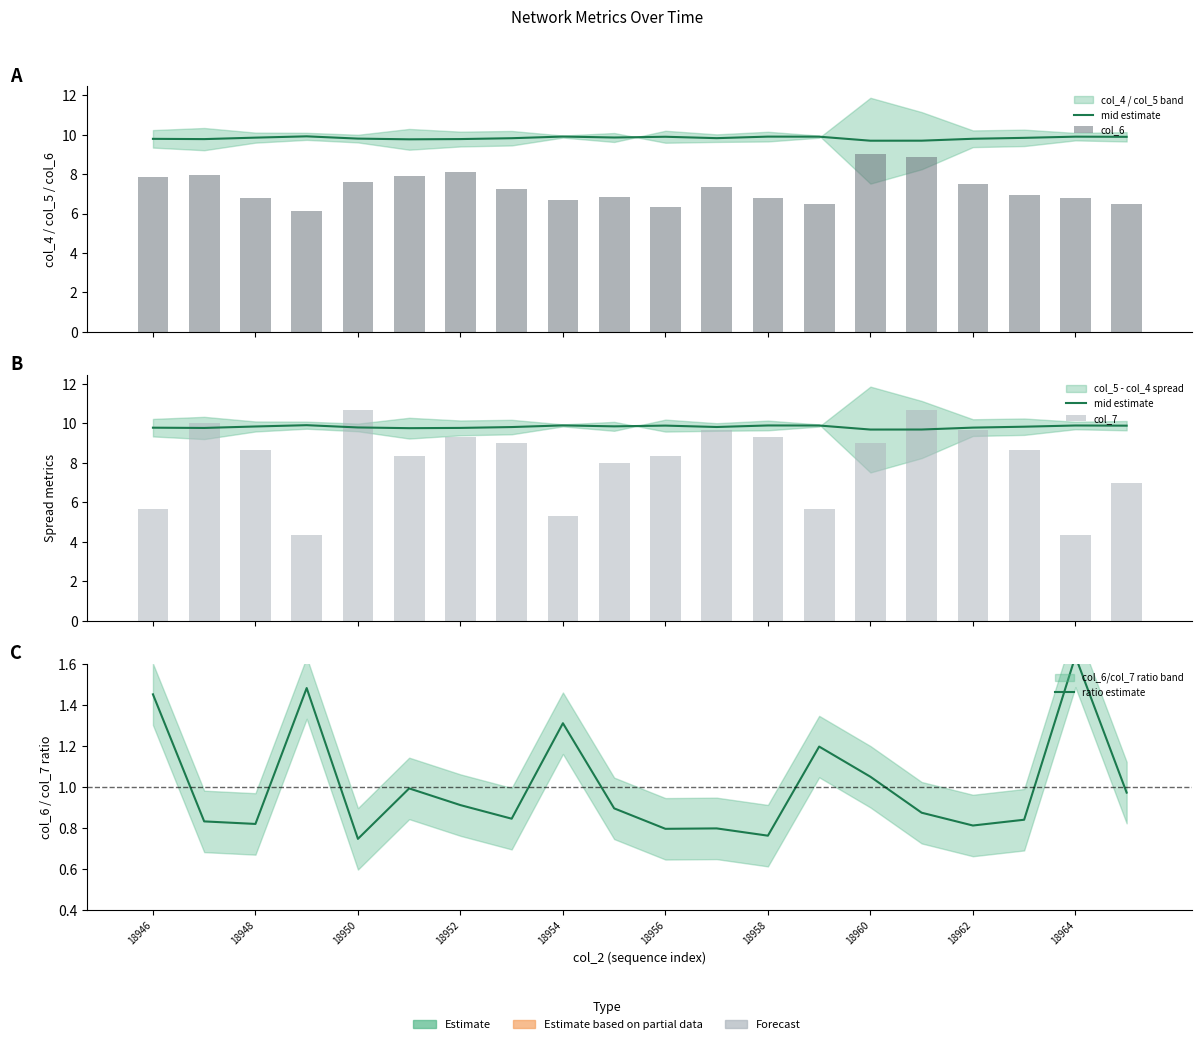

Are the bars horizontal?

No